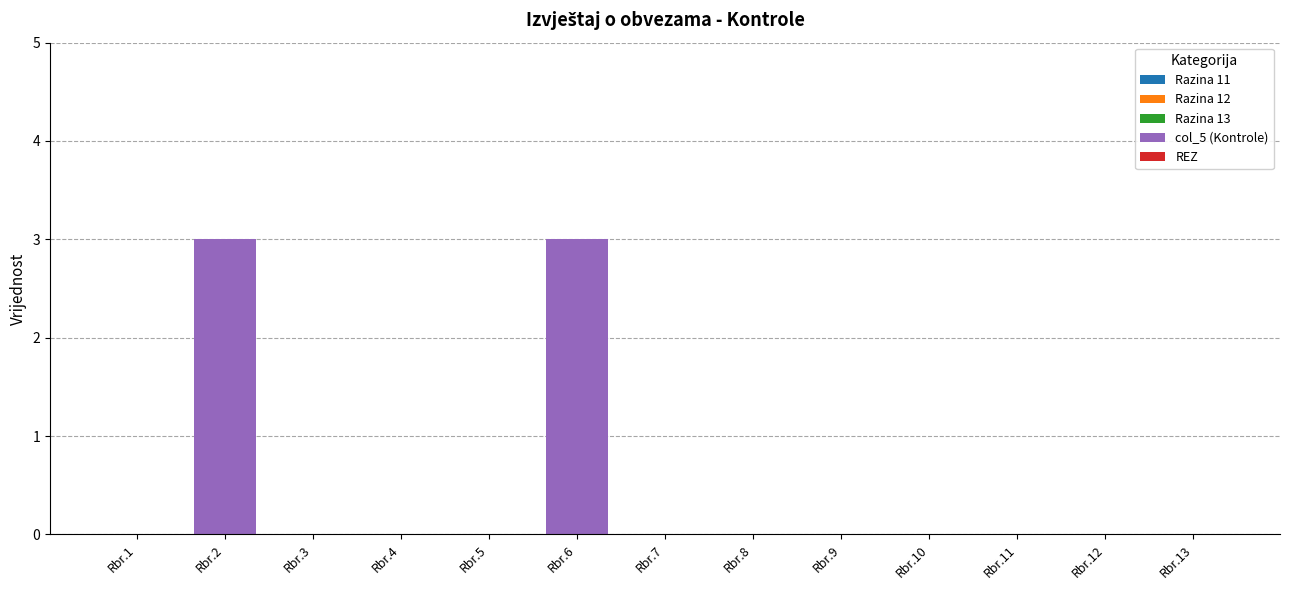

The chart shows a value of 0 at Rbr.7. True or false?

True